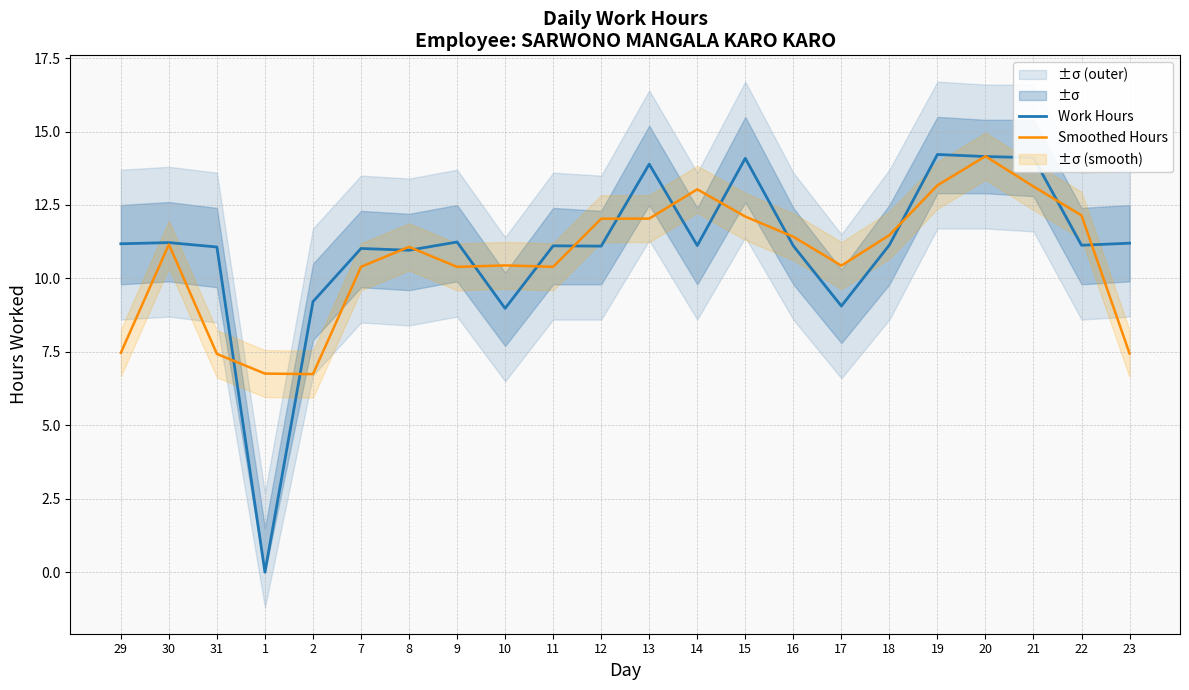

Rank the series at 14 from highest to lowest value.

Smoothed Hours, Work Hours